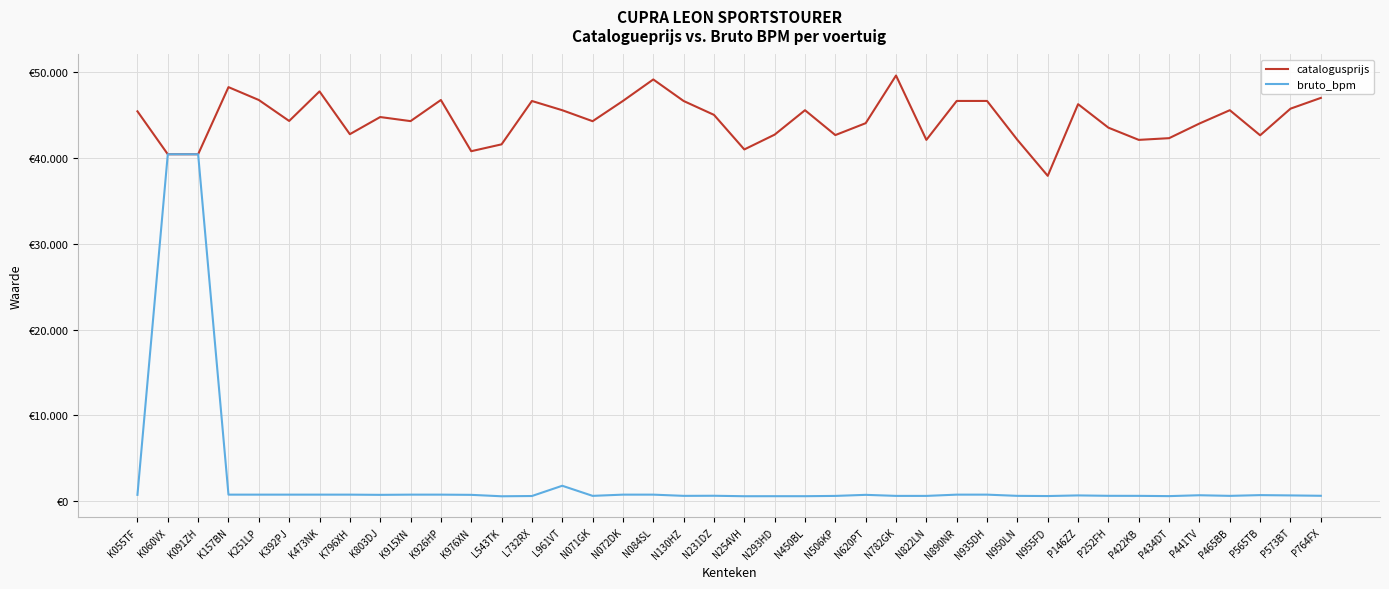

True or false: bruto_bpm and catalogusprijs cross at least once.

False